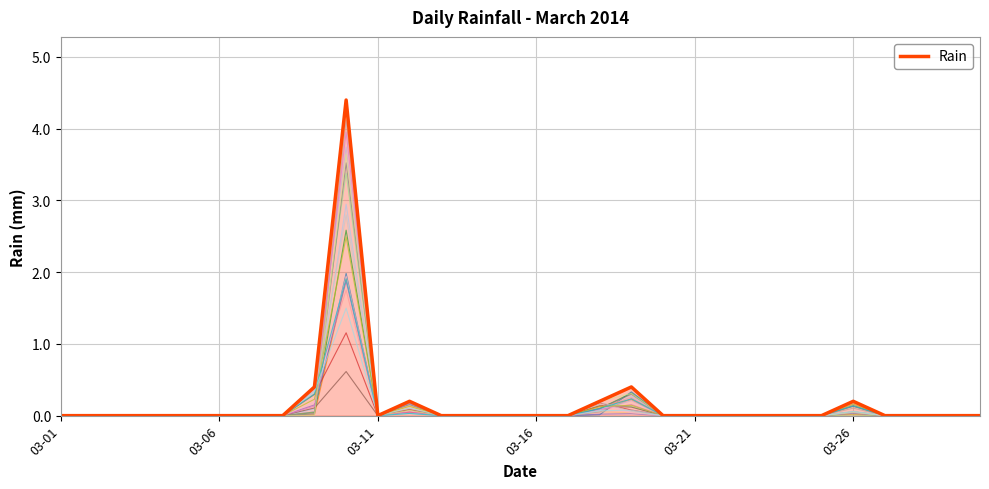

At which category does the chart reach its peak across all series?

9